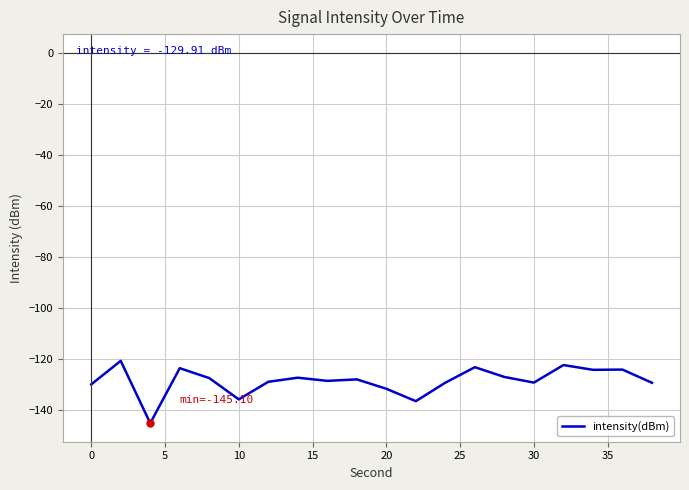

What is the maximum value shown in the chart?

-120.7